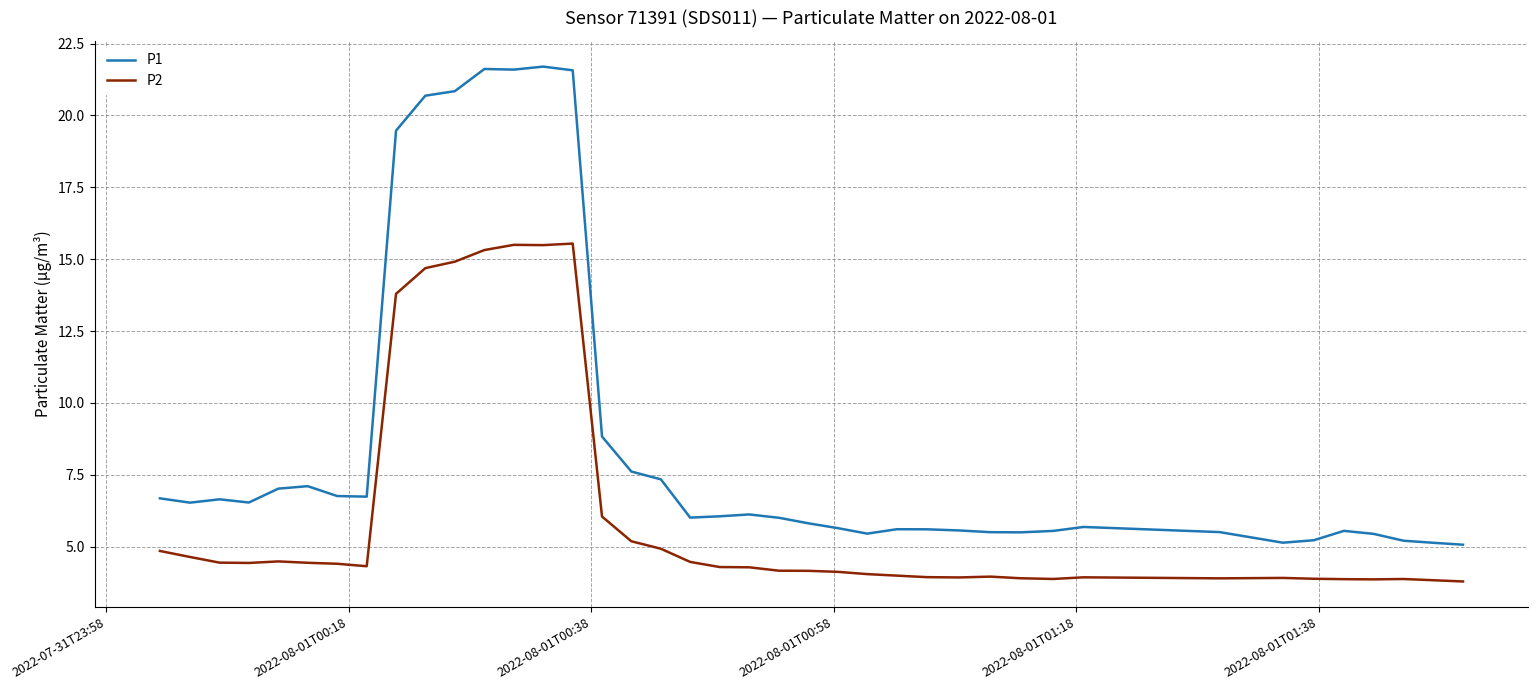

What is the difference between the maximum and minimum values in the P1 series?

16.6